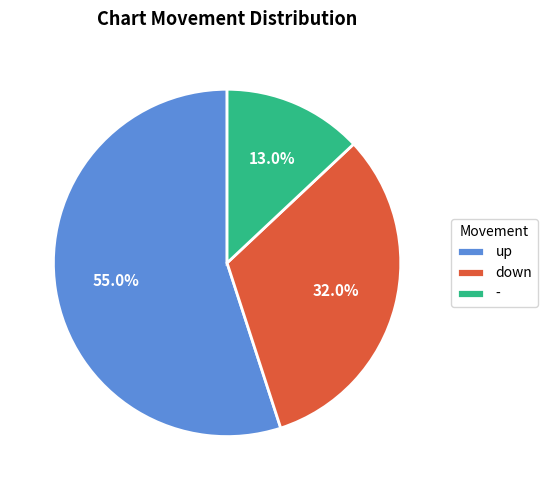

Approximately how many times larger is the value at down compared to up?

0.6